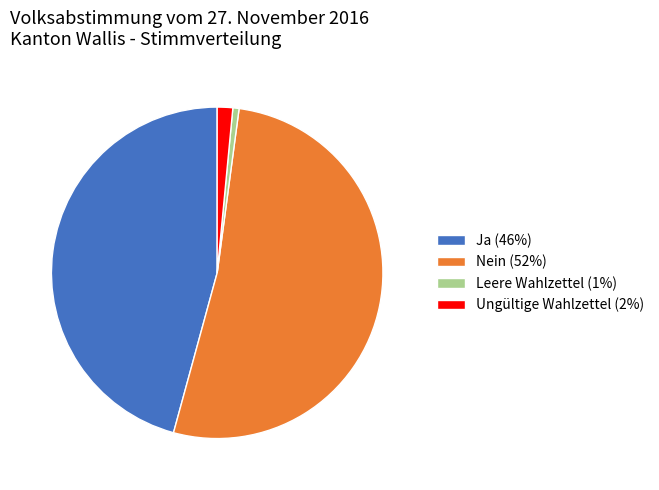

Which slice is the largest?

Nein